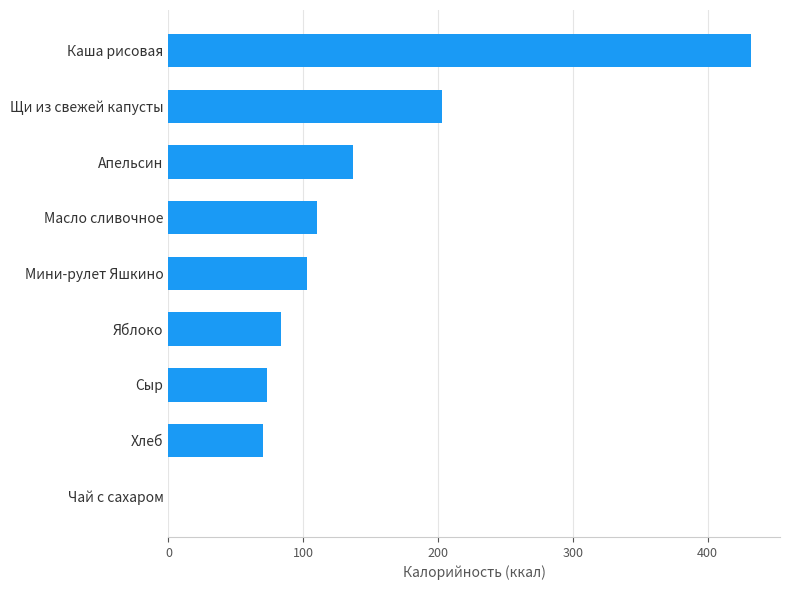

How many distinct data groups are displayed?

1